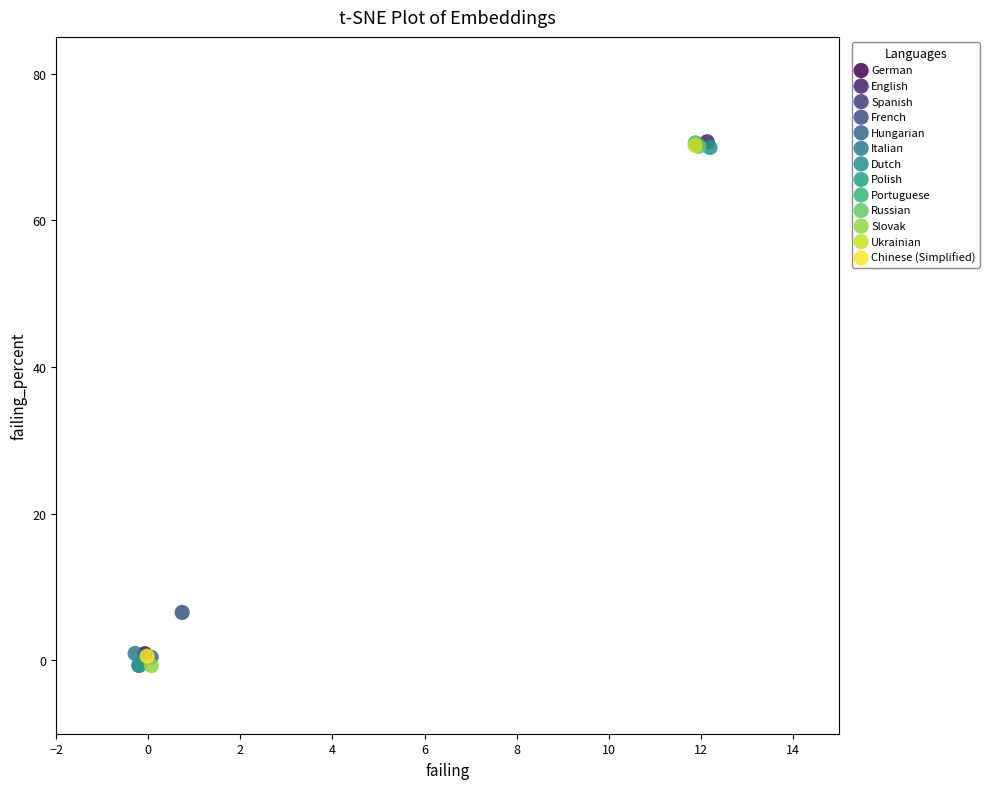

What are all the series names shown in the legend?

German, English, Spanish, French, Hungarian, Italian, Dutch, Polish, Portuguese, Russian, Slovak, Ukrainian, Chinese (Simplified)